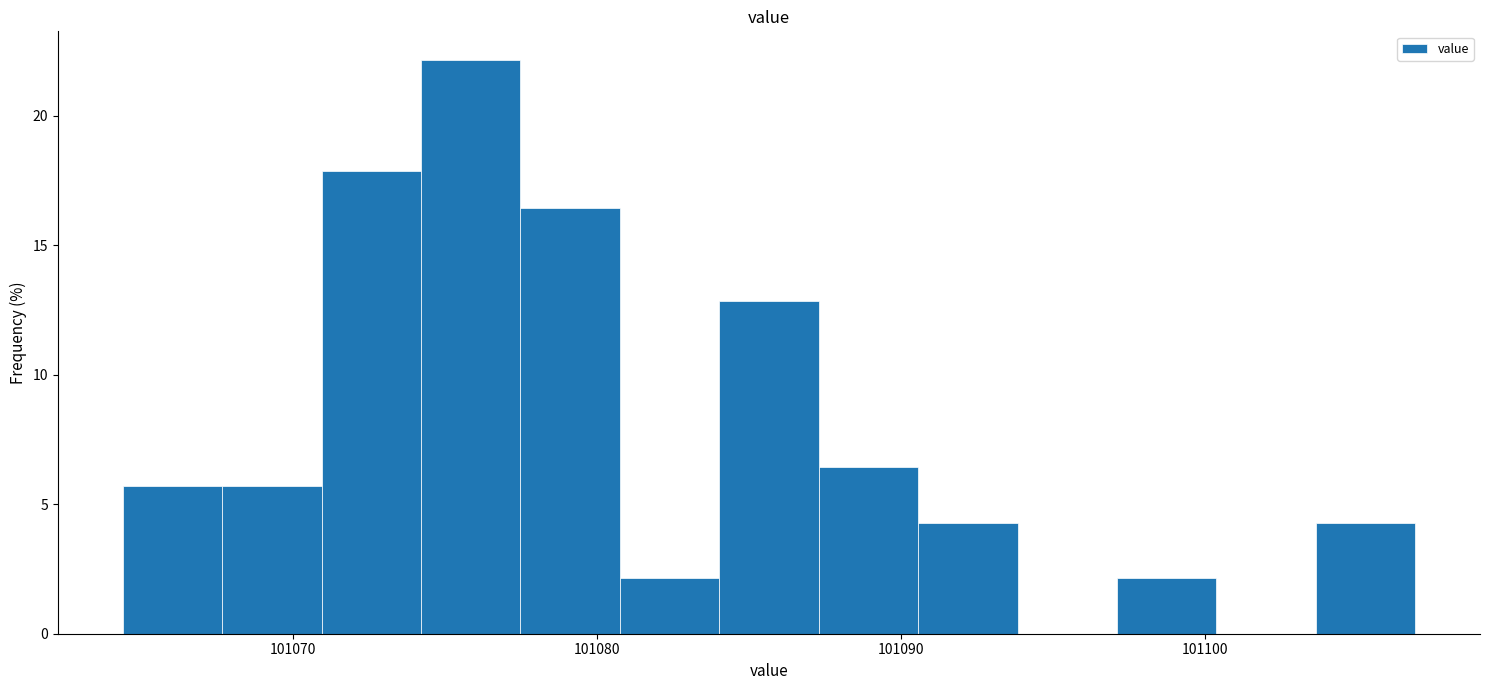

Read against the x-axis, roughly where is the centre of the tallest bar?

101076